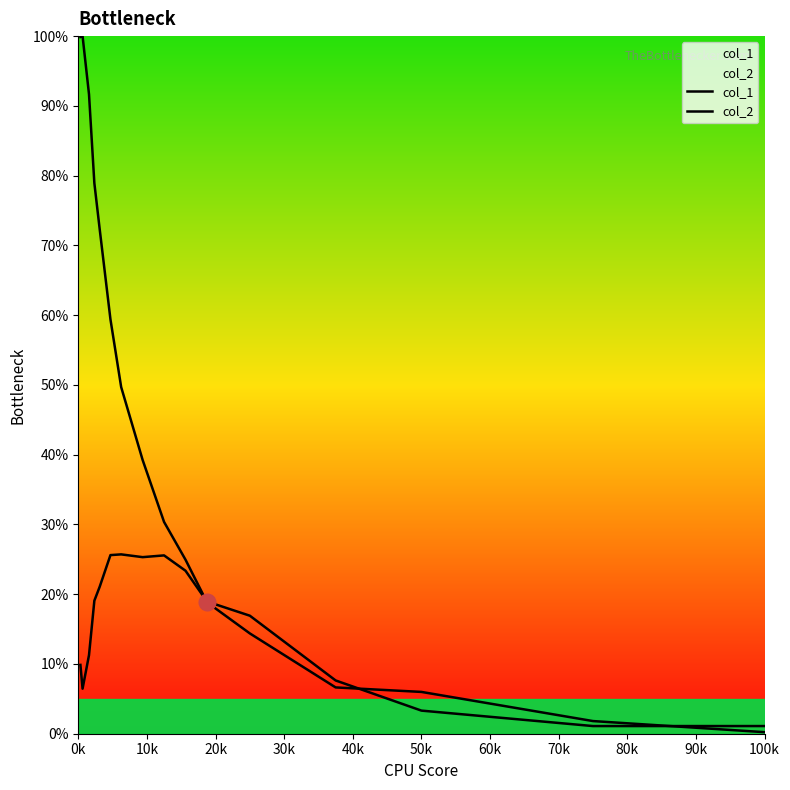

At which category does col_2 reach its first local valley?

10k